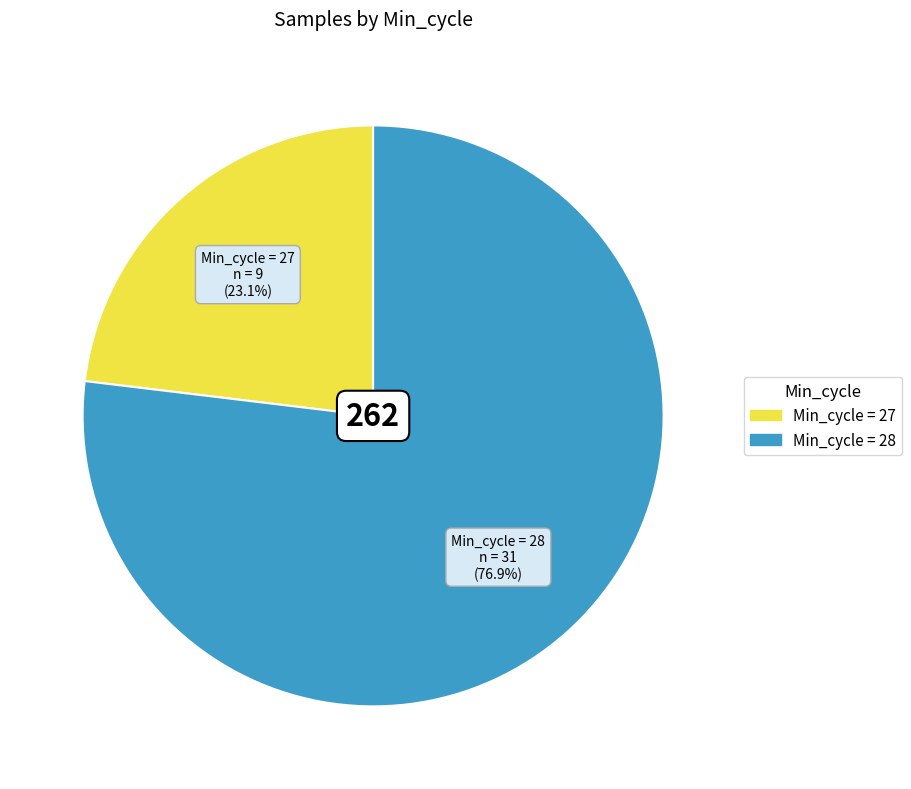

Is there any slice that represents more than half of the pie?

Yes